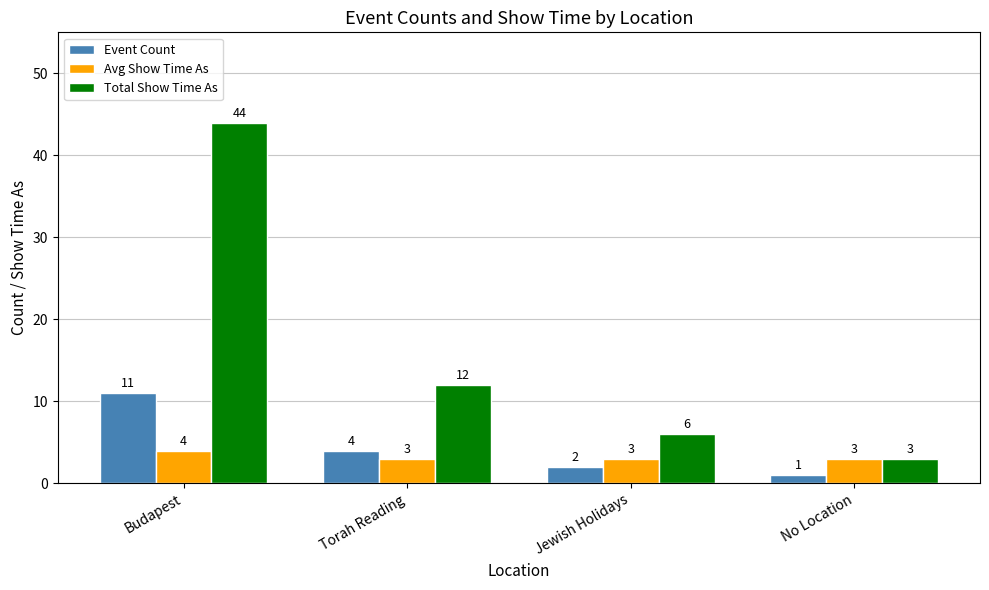

List the series in order of their peak value, lowest first.

Avg Show Time As, Event Count, Total Show Time As